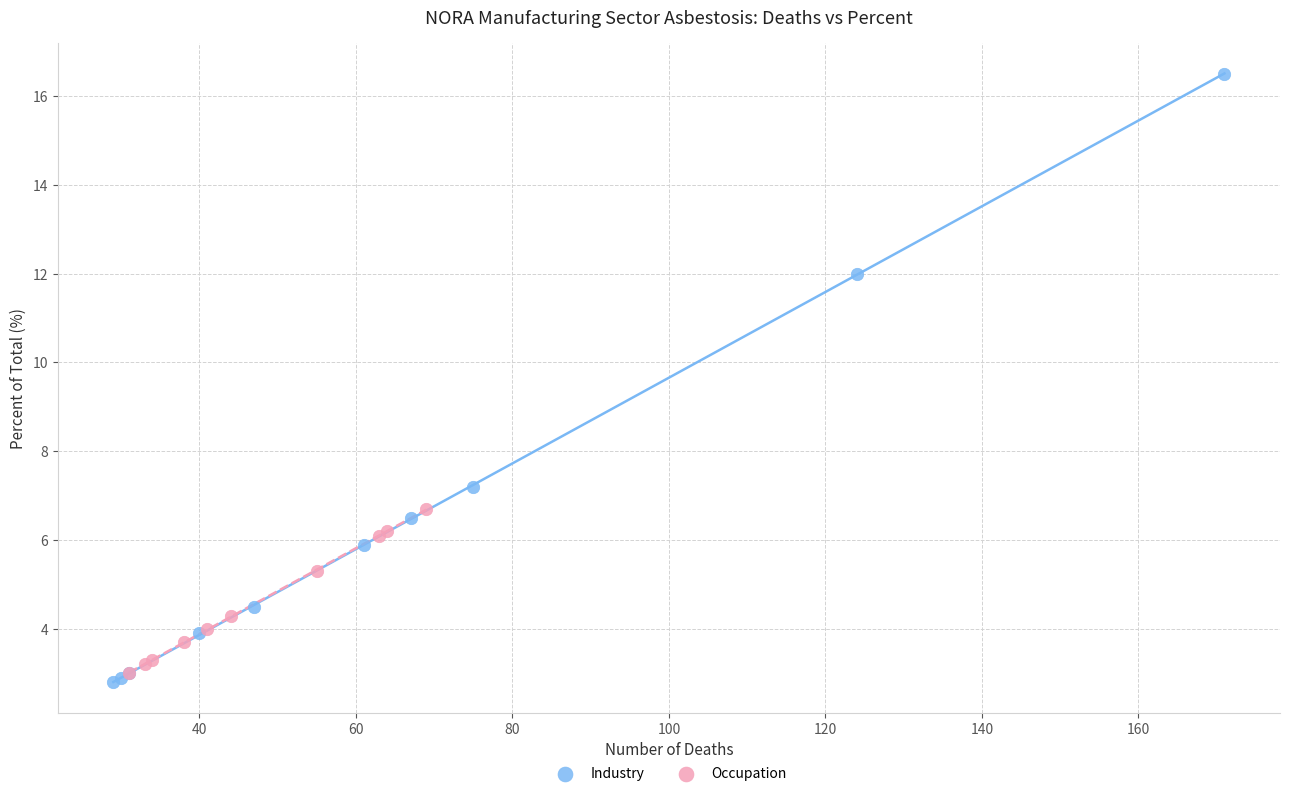

Which series reaches the maximum Y coordinate?

Industry